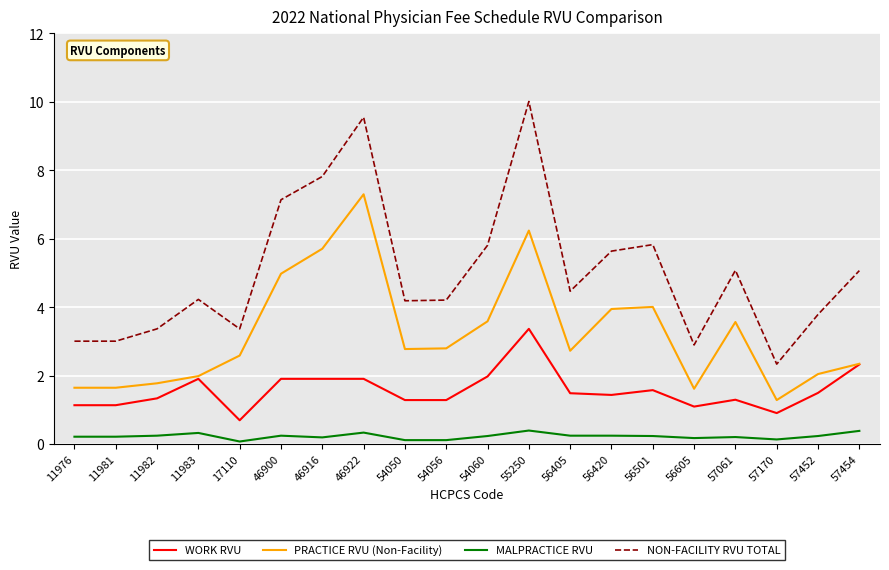

Which label corresponds to the largest value in the chart?

55250